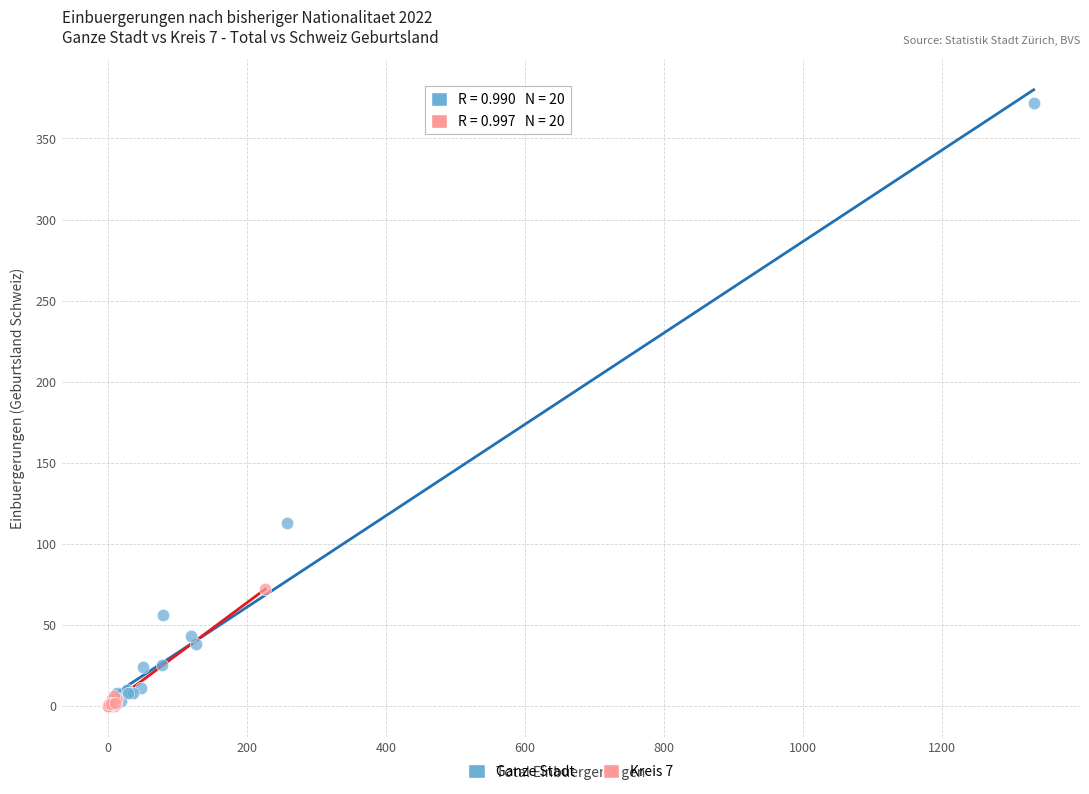

Which series reaches the maximum Y coordinate?

Ganze Stadt